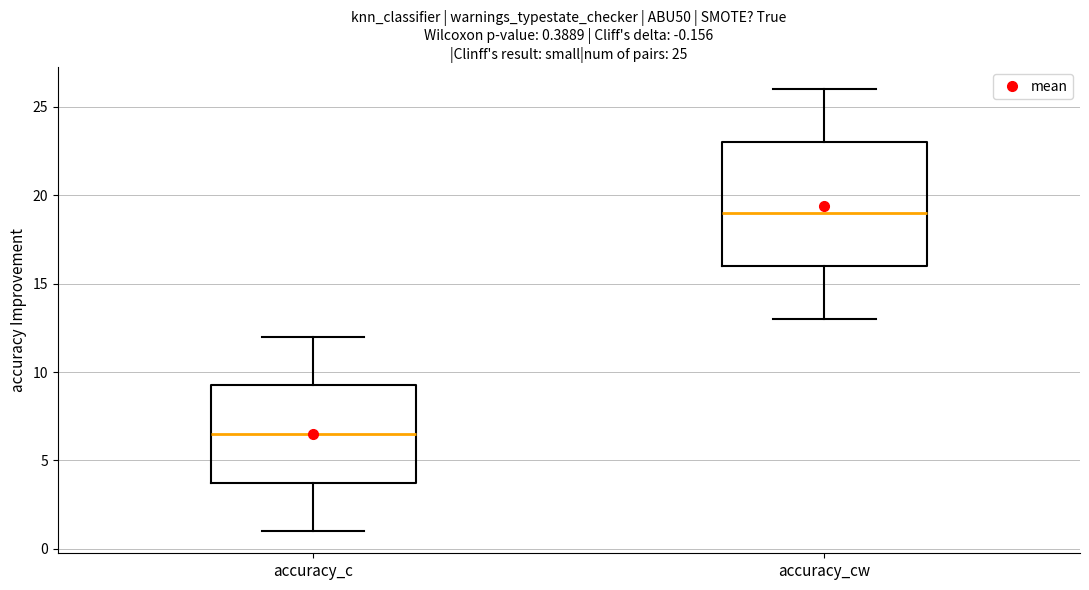

Which box has the lowest median line?

accuracy_c